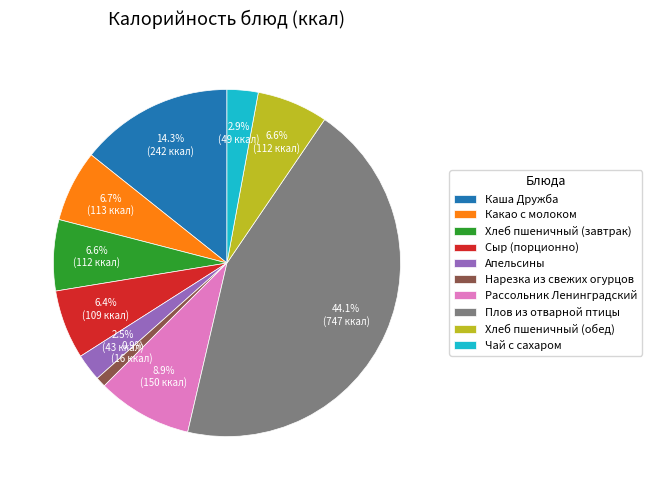

The Хлеб пшеничный (завтрак) slice represents 18% of the pie. True or false?

False